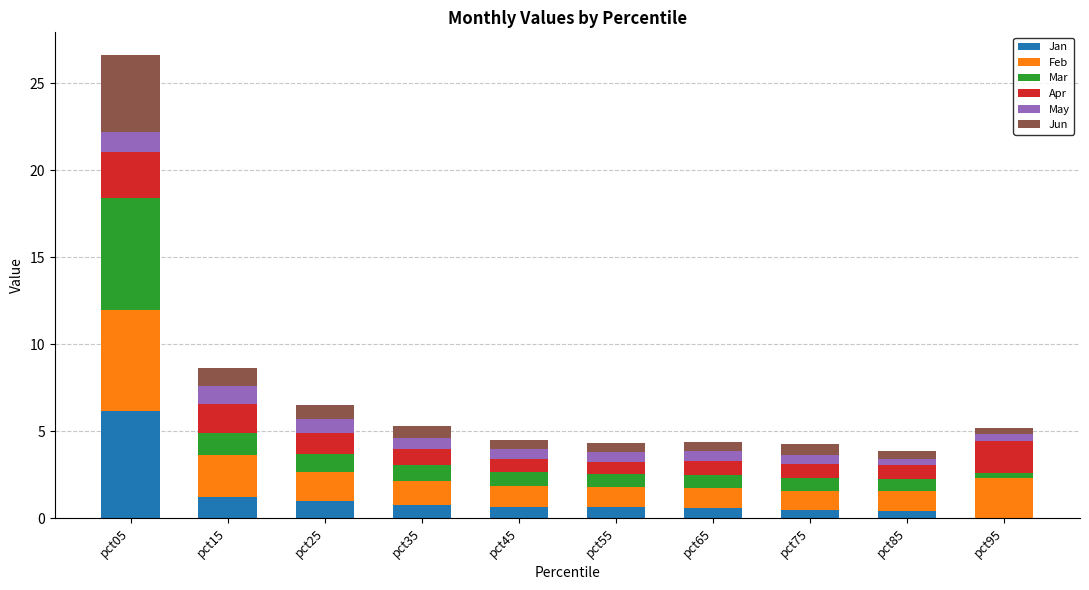

True or false: Jan has a value of 0.7 at pct45.

True